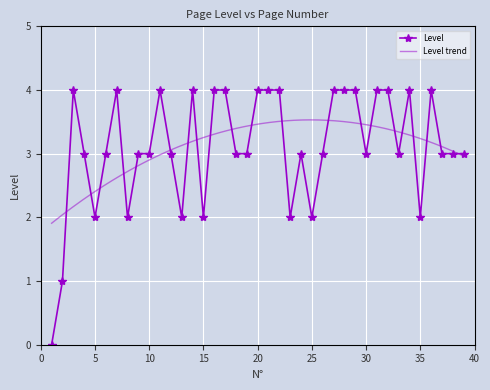

Reading left to right, what are all the values shown in this chart?

0	1	4	3	2	3	4	2	3	3	4	3	2	4	2	4	4	3	3	4	4	4	2	3	2	3	4	4	4	3	4	4	3	4	2	4	3	3	3